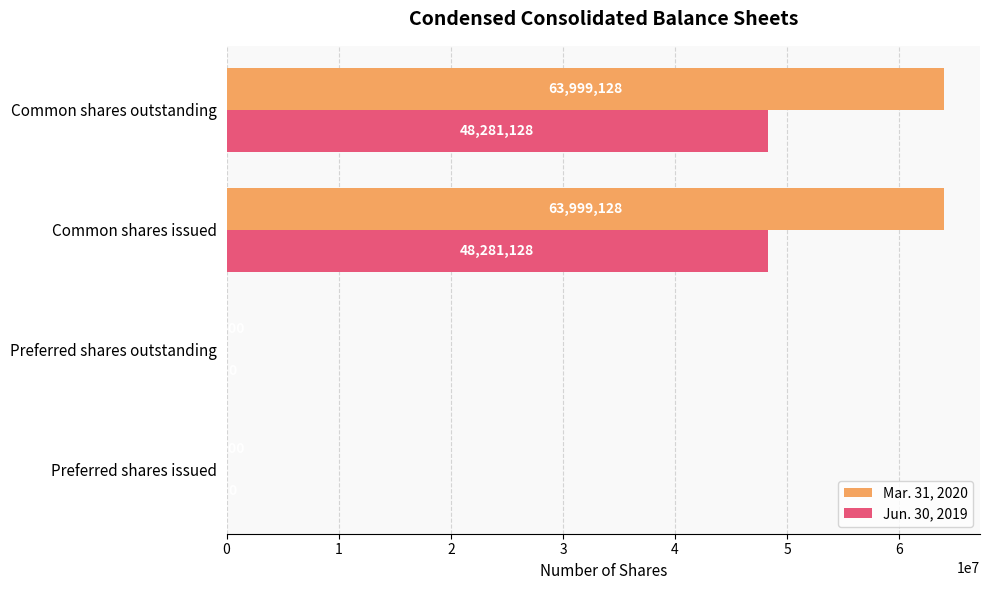

What is the maximum value for Mar. 31, 2020?

63999128